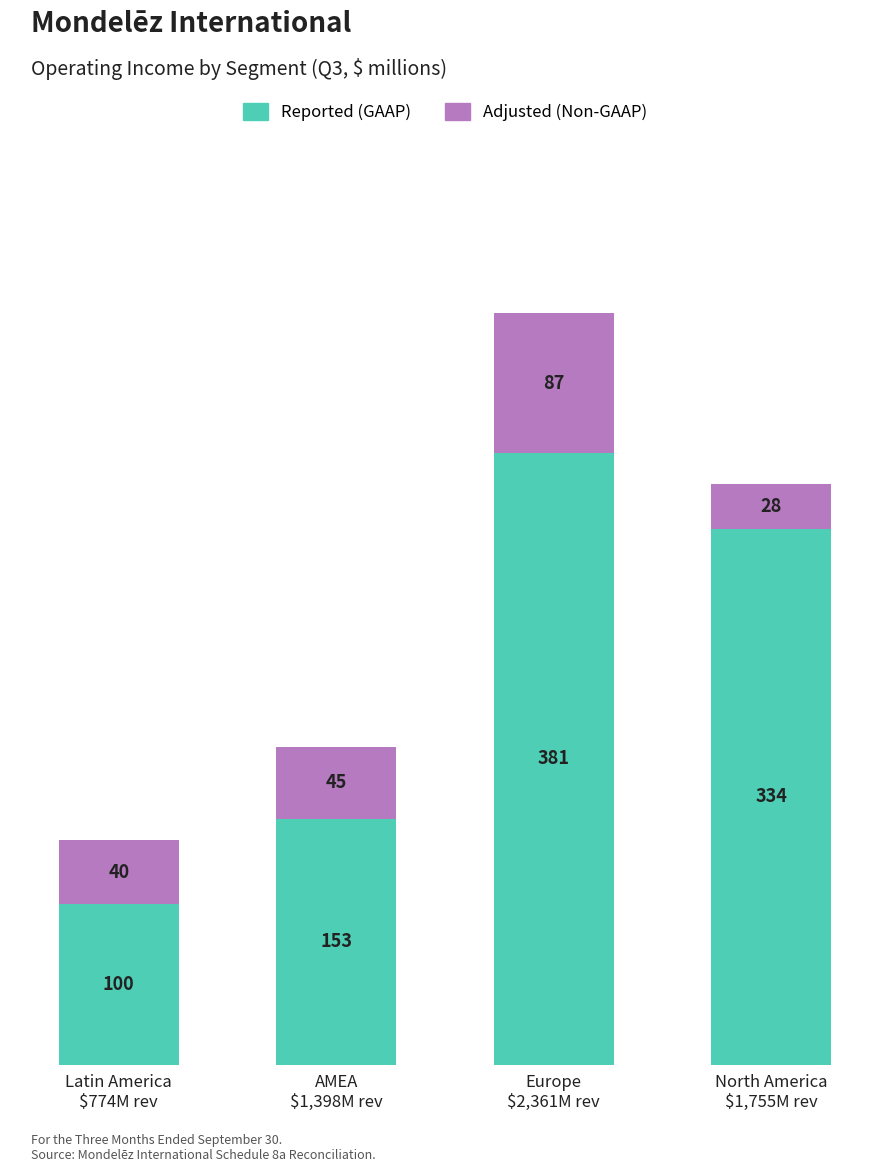

How many Reported (GAAP) values are between 153 and 381?

3